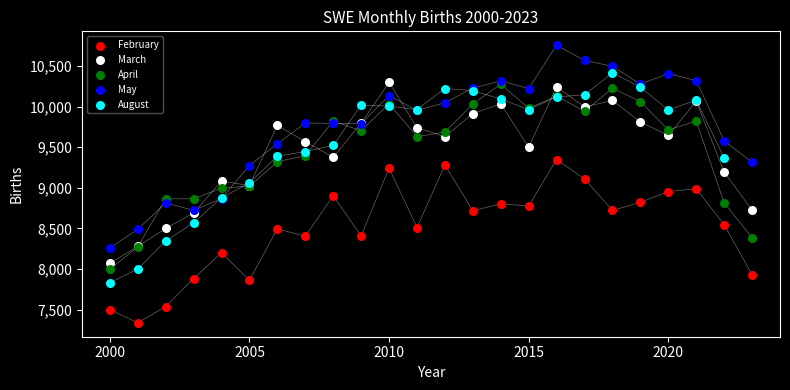

Which series has the widest spread of Y values?

August